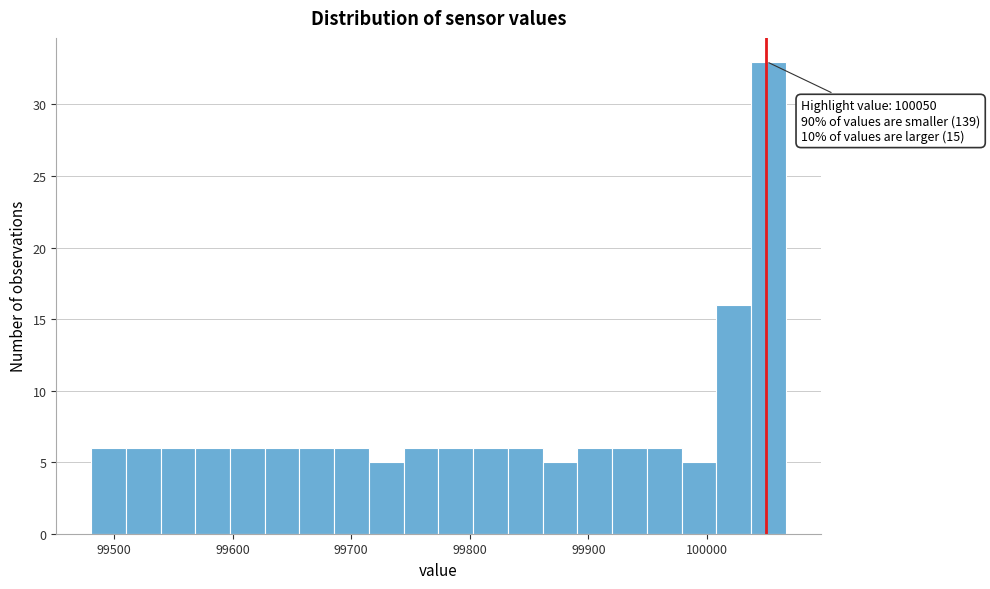

Read against the x-axis, roughly where is the centre of the tallest bar?

100050